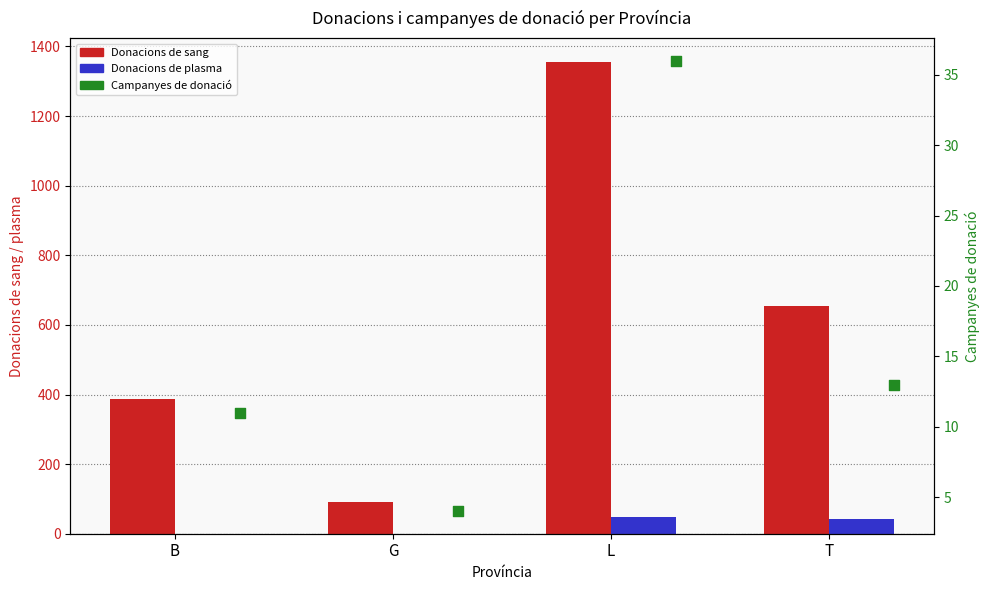

What are all the series names shown in the legend?

Donacions de sang, Donacions de plasma, Campanyes de donacio